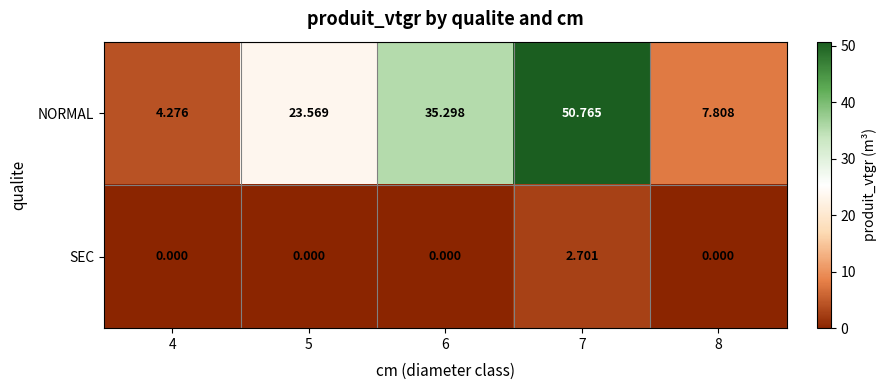

Rank the series by their average value, from lowest to highest.

SEC, NORMAL